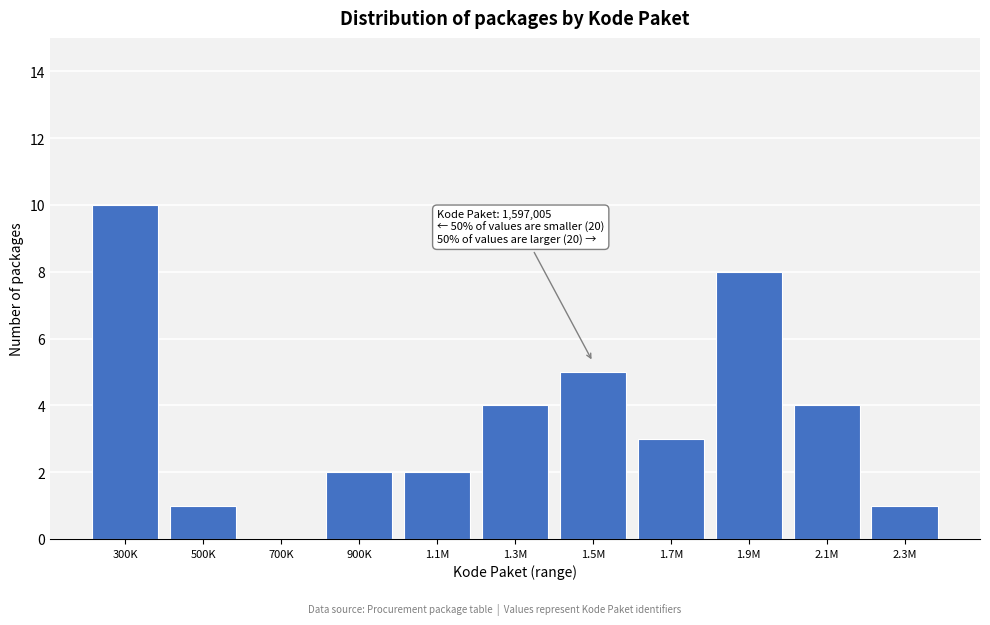

Reading left to right, list all the values displayed in this chart.

300K=10	500K=1	700K=0	900K=2	1.1M=2	1.3M=4	1.5M=5	1.7M=3	1.9M=8	2.1M=4	2.3M=1